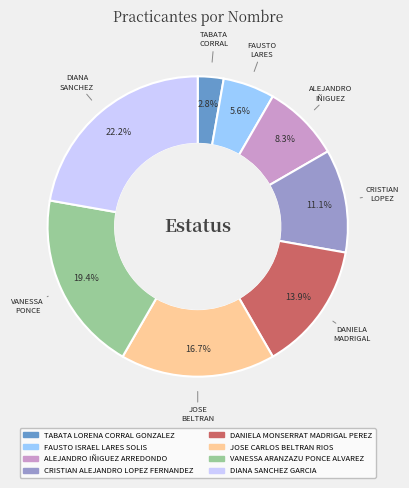

Is there any slice that represents more than half of the pie?

No